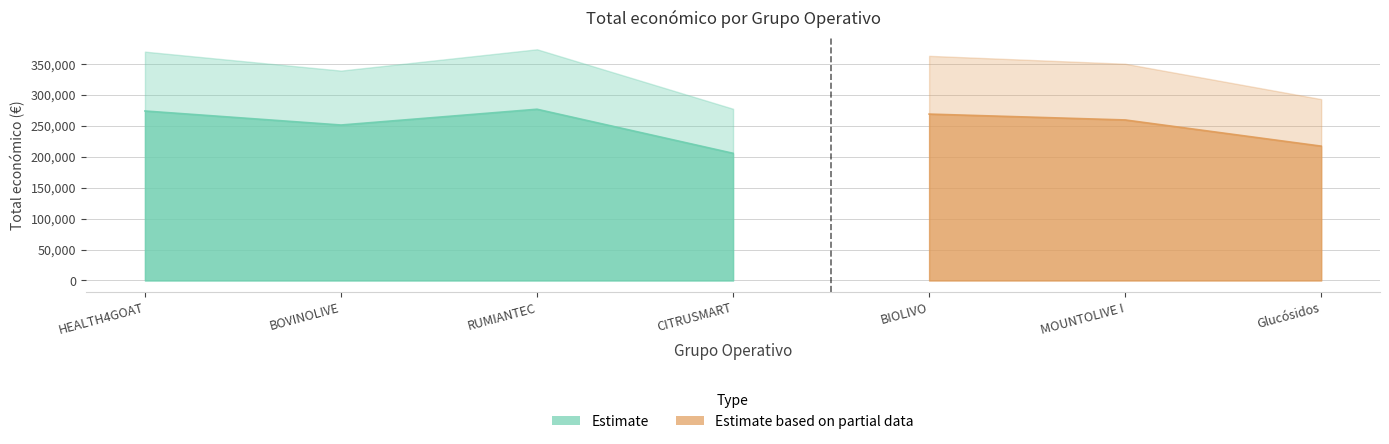

How many lines are shown in the chart?

2